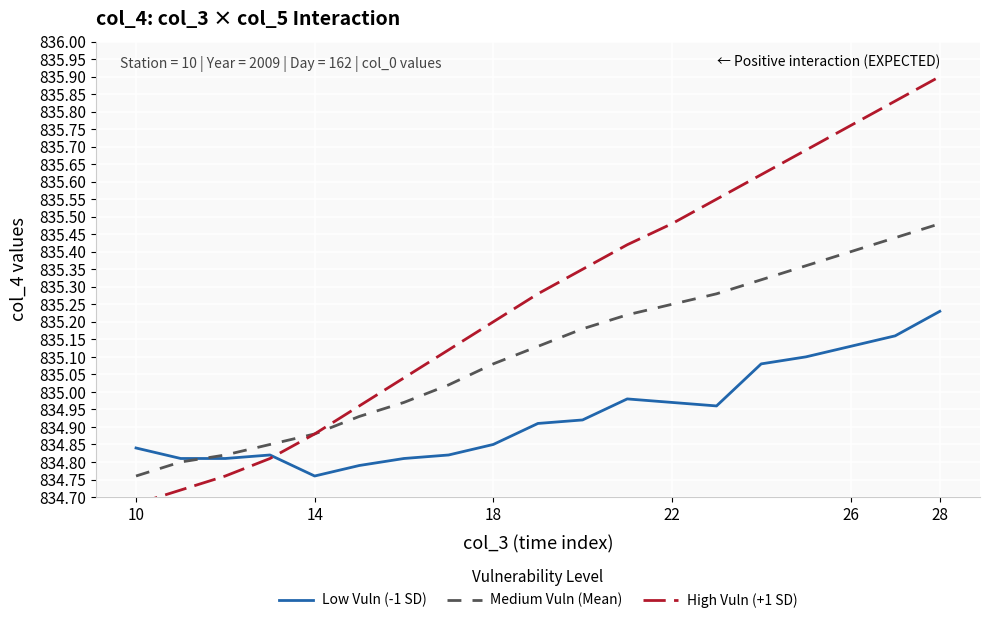

What is the difference between the highest and lowest values at 10?

0.2